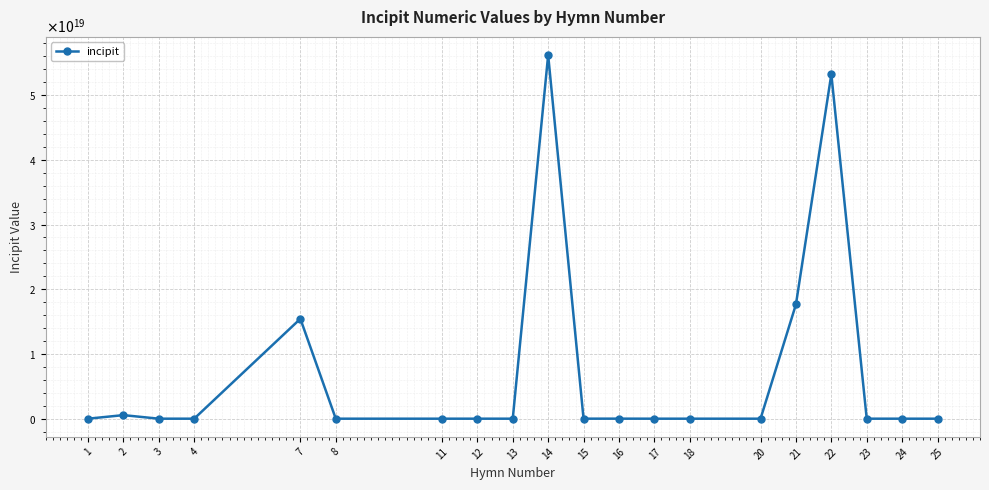

At which label is the value closest to 28088272167280476160?

21